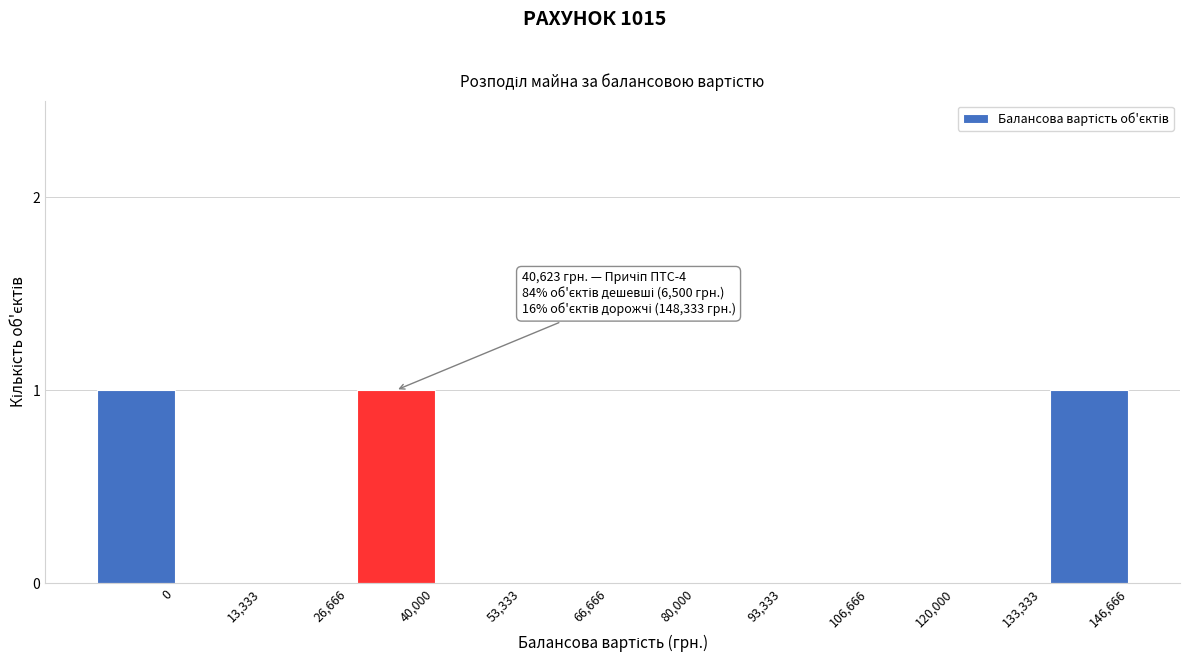

Reading right to left, extract all data points from this chart.

146,666=1	133,333=0	120,000=0	106,666=0	93,333=0	80,000=0	66,666=0	53,333=0	40,000=1	26,666=0	13,333=0	0=1